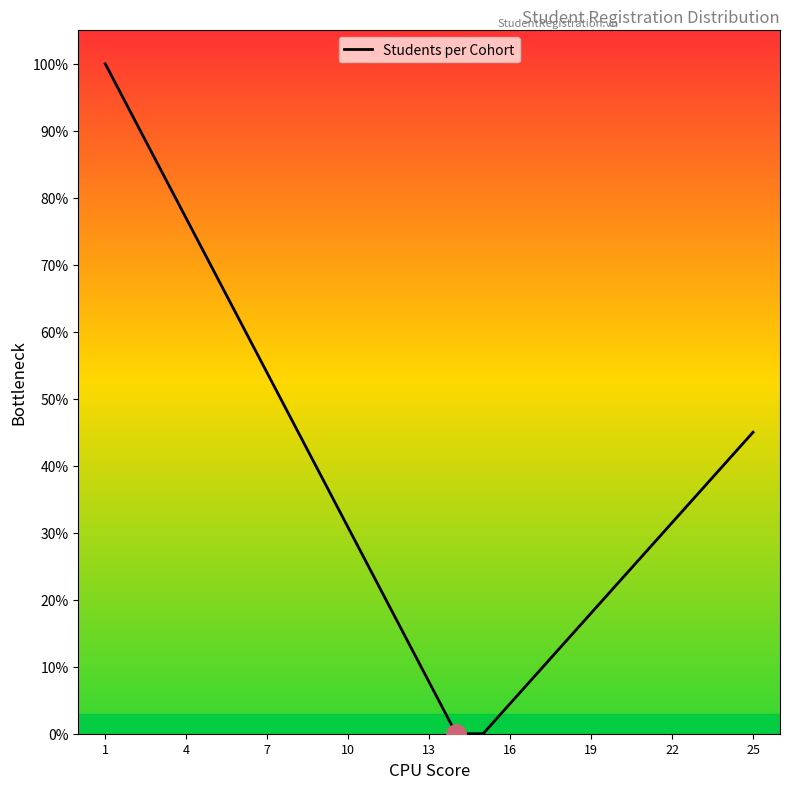

What is the maximum value shown in the chart?

100.0